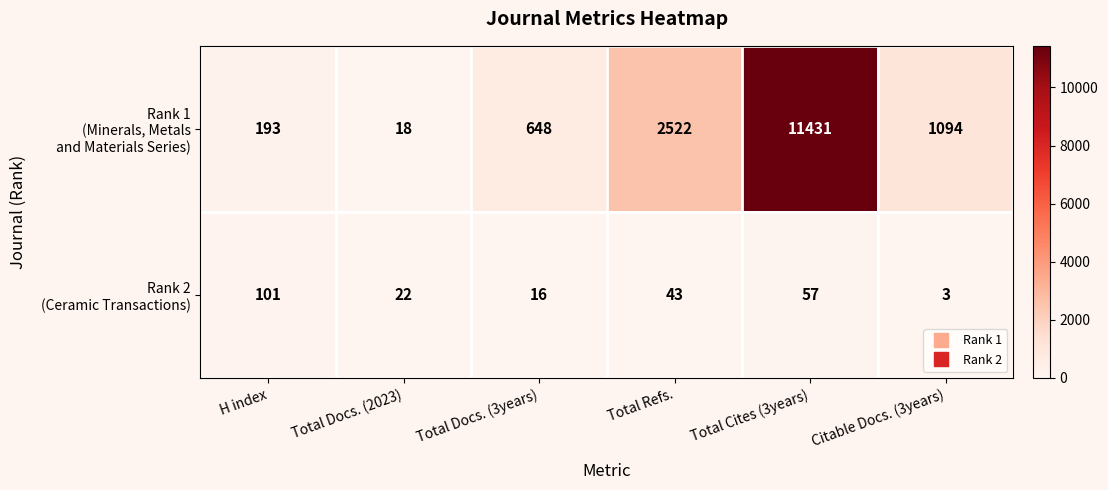

What is the total value across all series at H index?

294